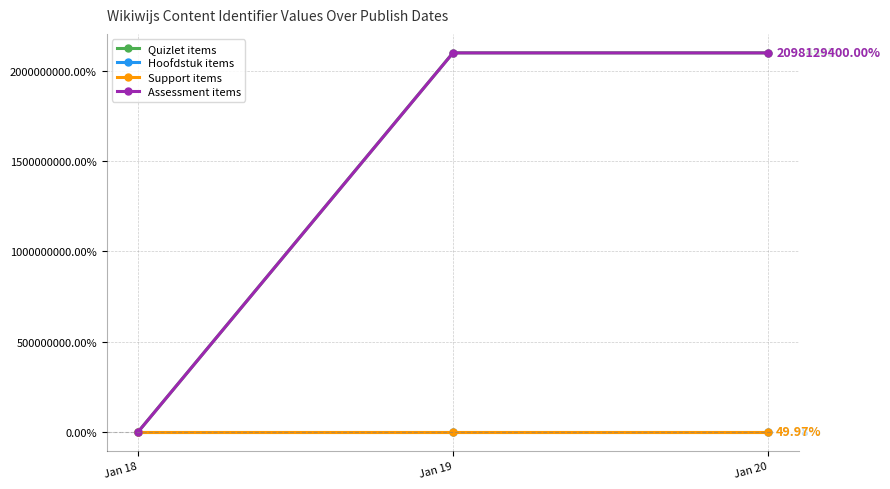

Is the value of Support items at Jan 20 greater than the value of Quizlet items at Jan 20?

No